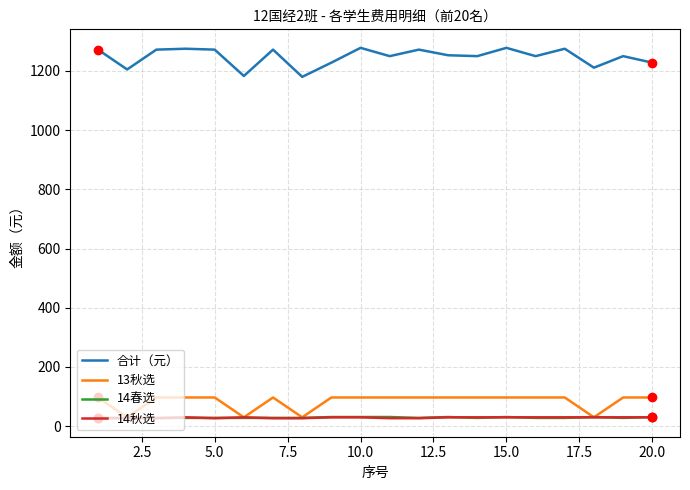

True or false: 合计（元） and 13秋选 cross at least once.

False